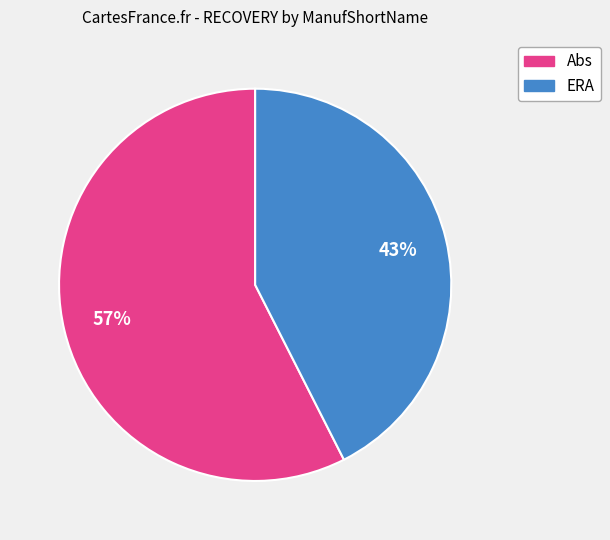

Is there a majority slice in this chart?

Yes